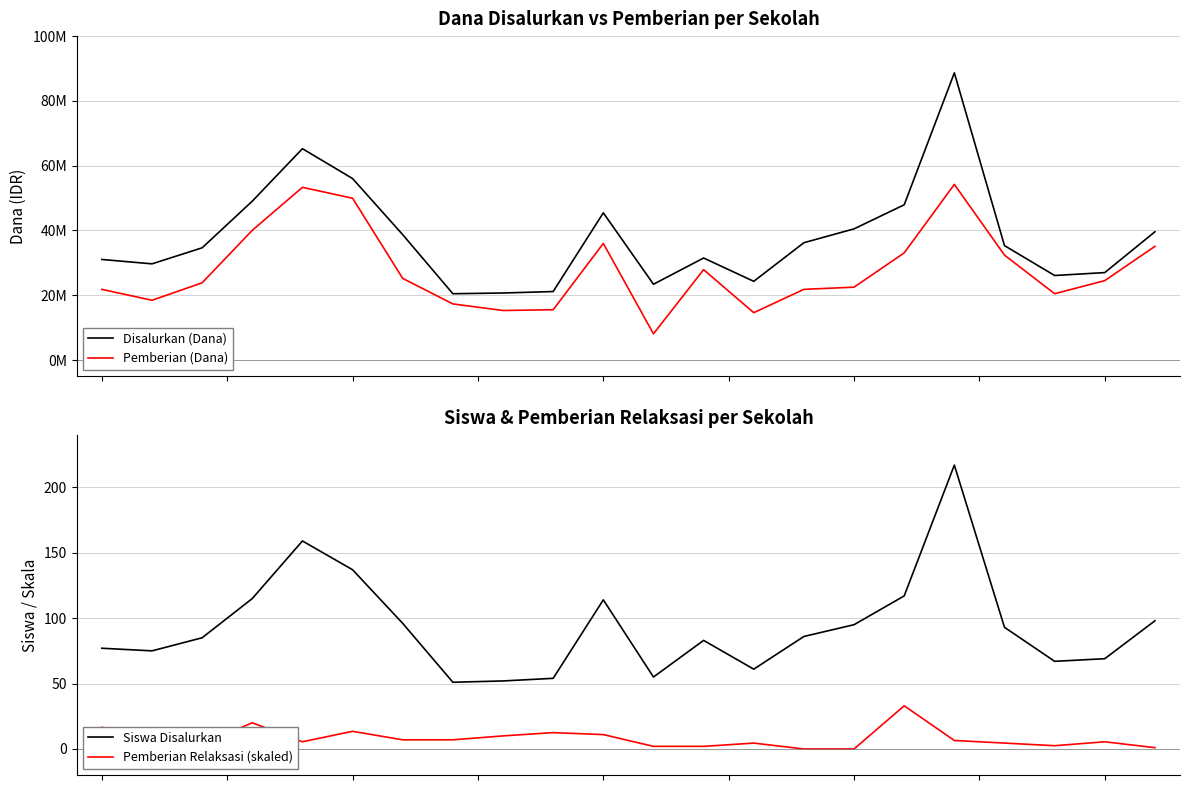

Is the value of Disalurkan (Dana) at 21 greater than the value of Pemberian Relaksasi (skaled) at 4?

Yes